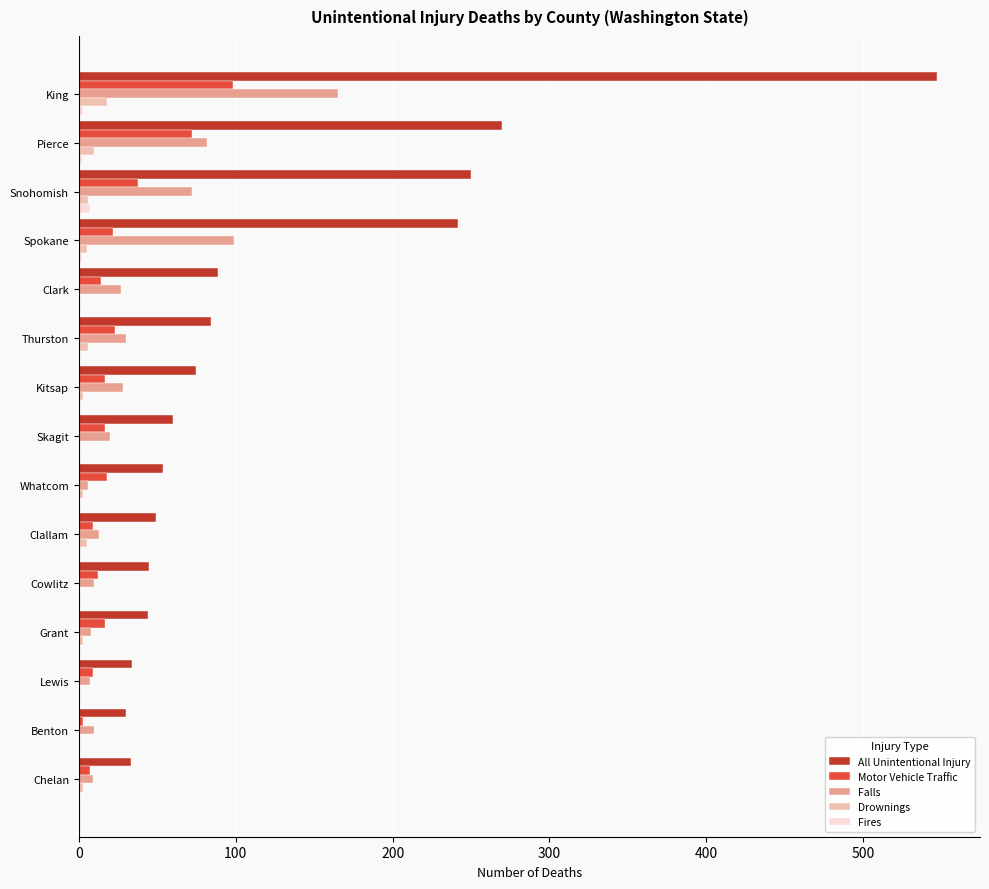

True or false: All Unintentional Injury has a value of 458 at Pierce.

False